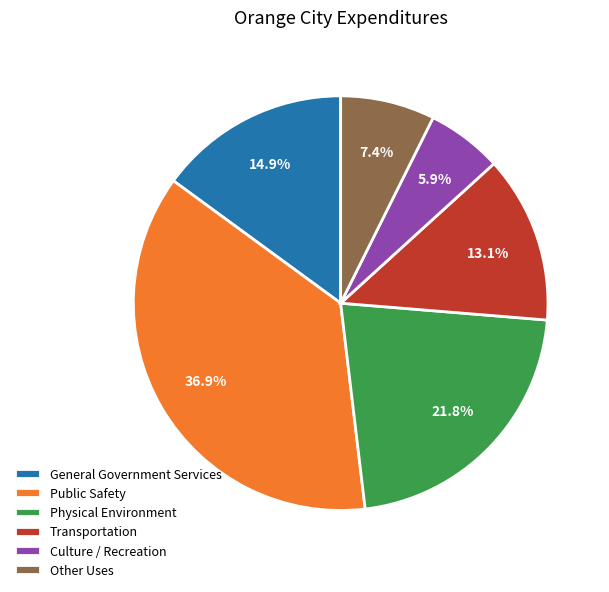

Combined, what portion of the pie is Other Uses and Public Safety?

44.3%